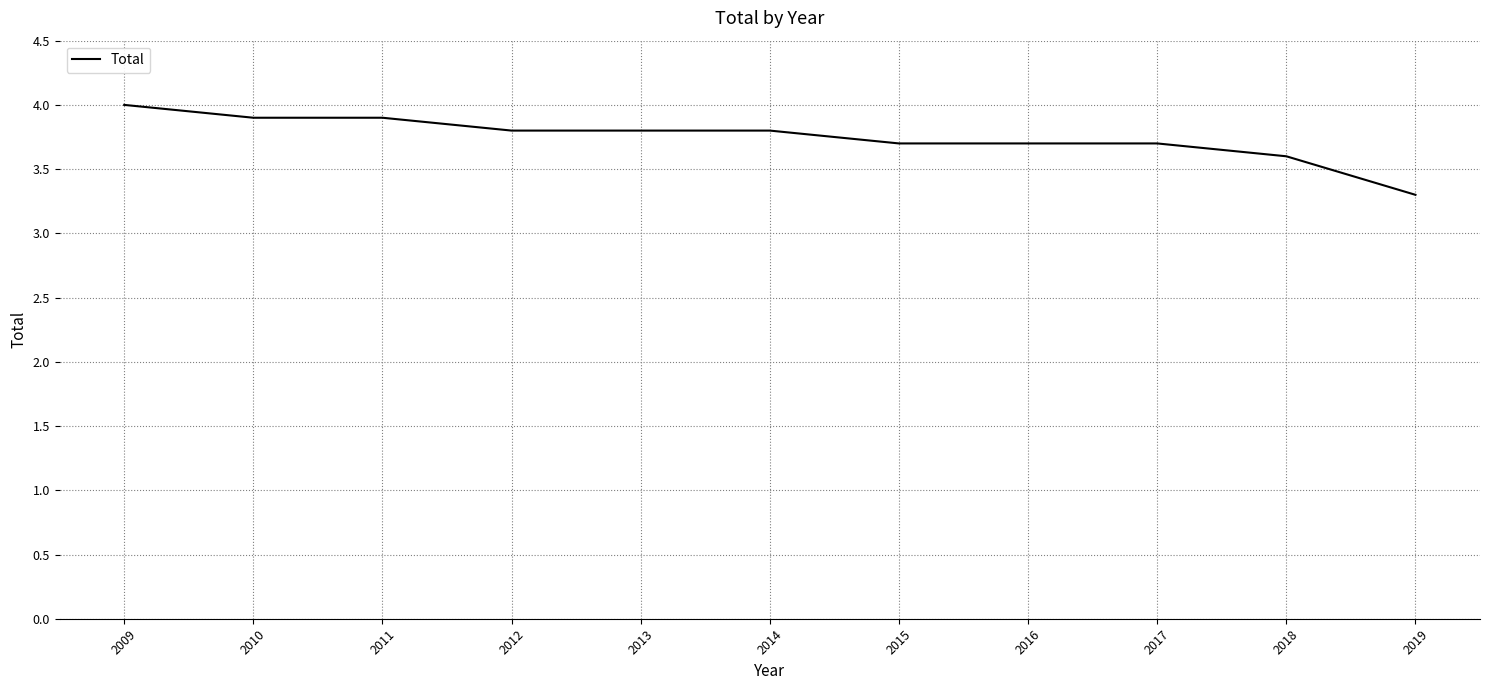

Count the values in the range 3 to 4.

11